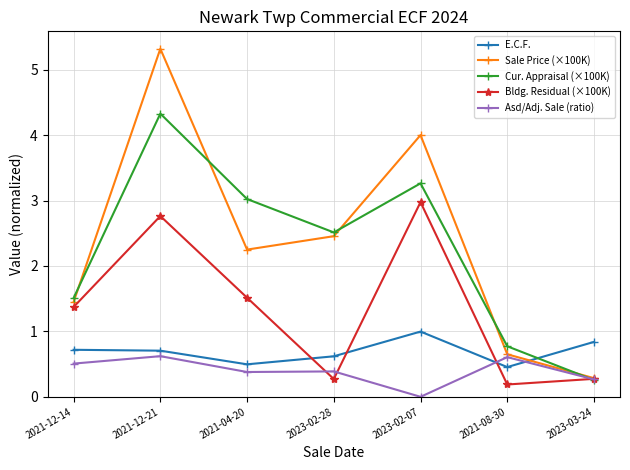

Read the Asd/Adj. Sale (ratio) value at 2023-03-24.

0.3